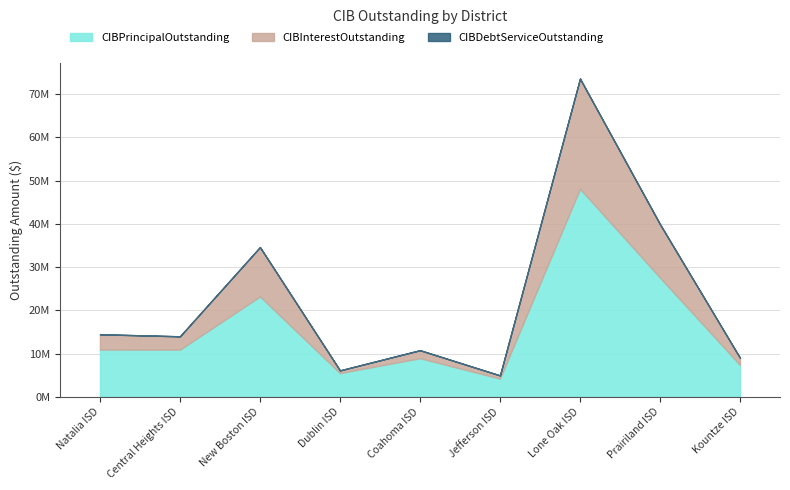

In CIBPrincipalOutstanding, how many points are higher than both neighbors (excluding endpoints)?

3